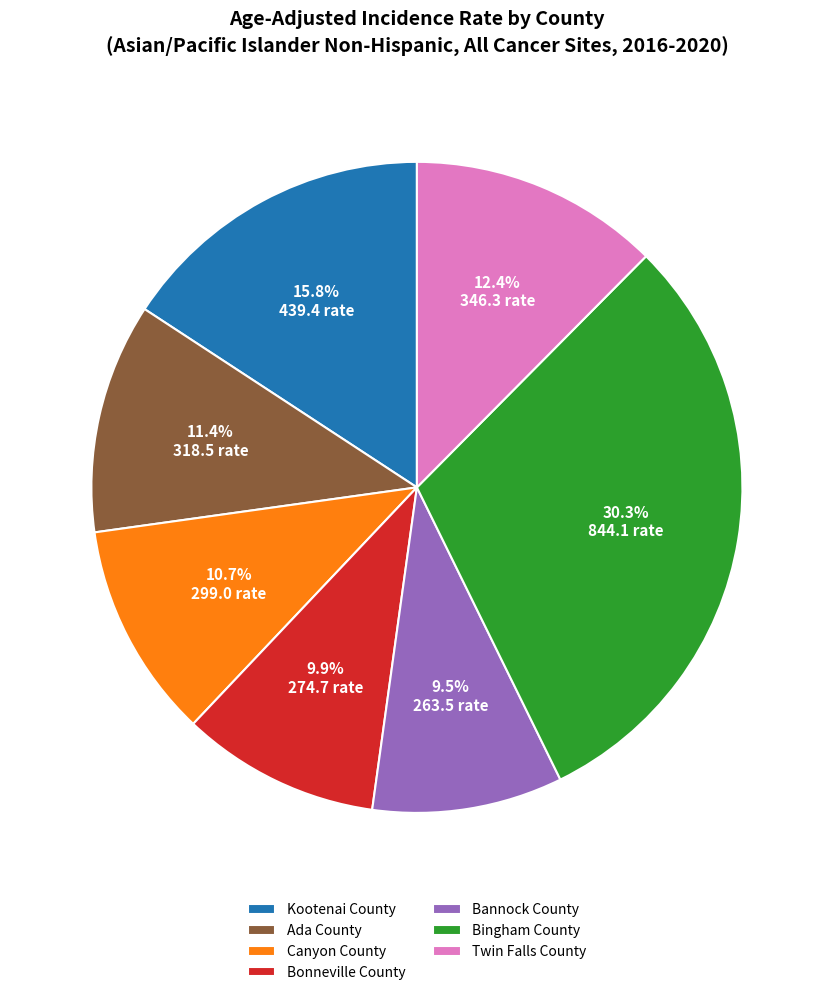

What is the largest slice in the pie chart?

Bingham County